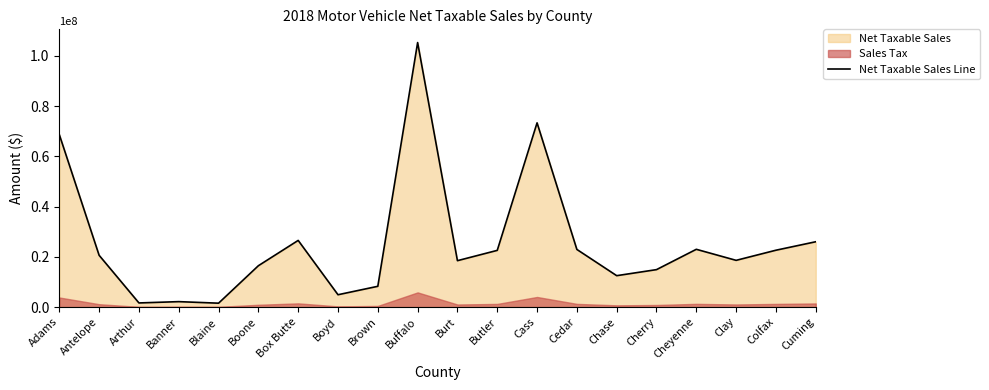

What is the label of the 8th point from the left?

Boyd